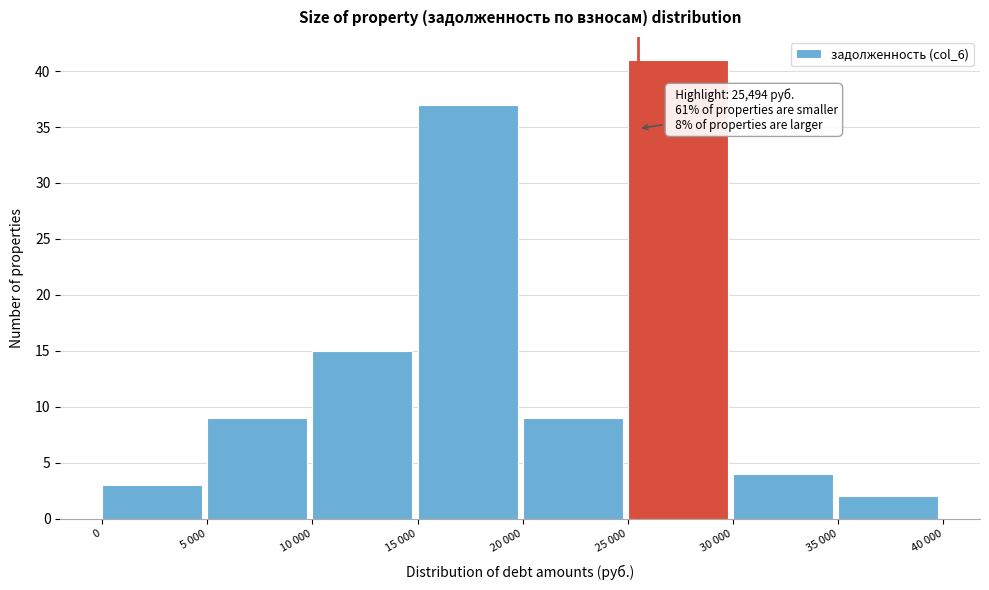

Reading left to right, transcribe all the data shown in this chart.

0=3	5 000=9	10 000=15	15 000=37	20 000=9	25 000=41	30 000=4	35 000=2